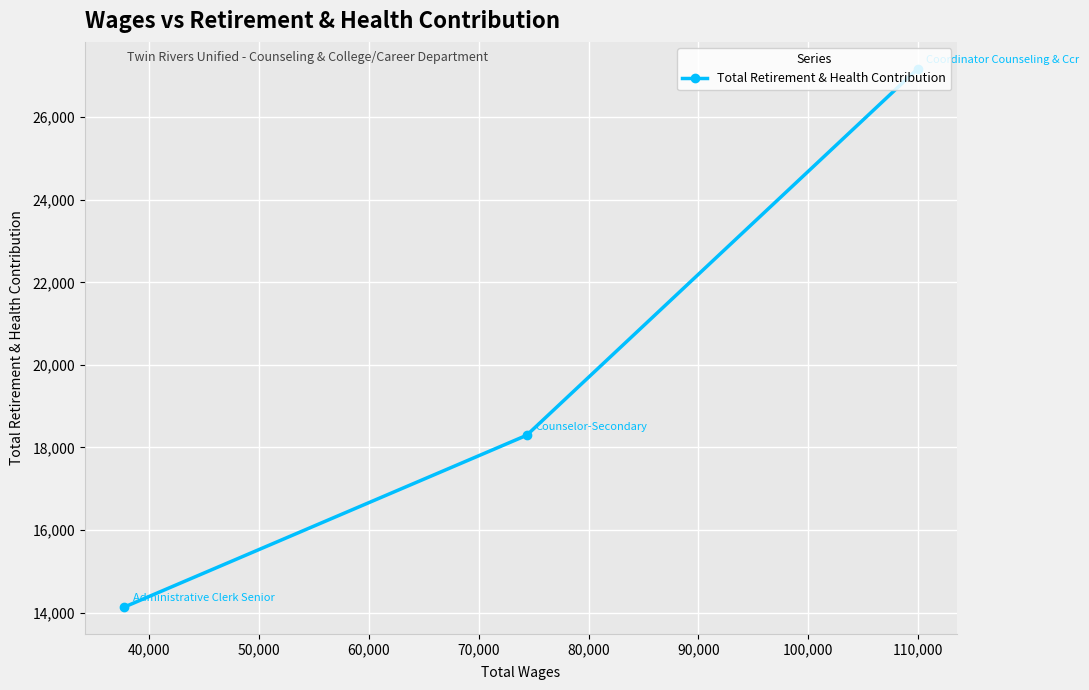

What is the maximum value shown in the chart?

27175